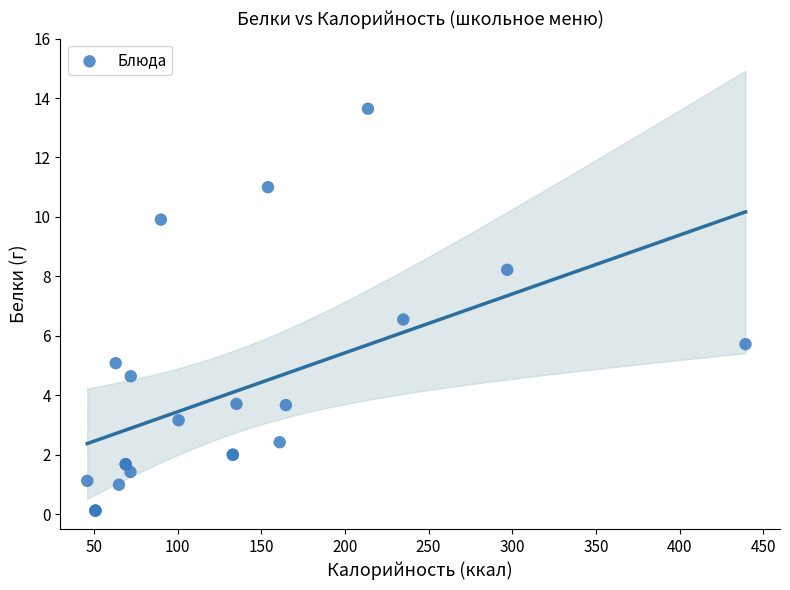

What Y value in the scatter plot is closest to 6?

5.7